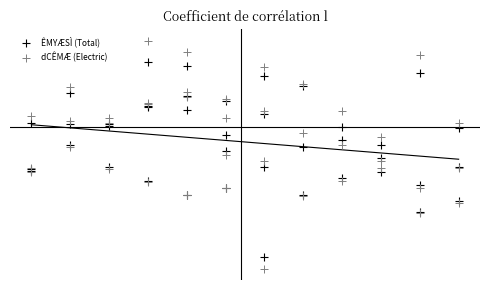

Which series has the largest Y range (max minus min)?

dCÊMÆ (Electric)